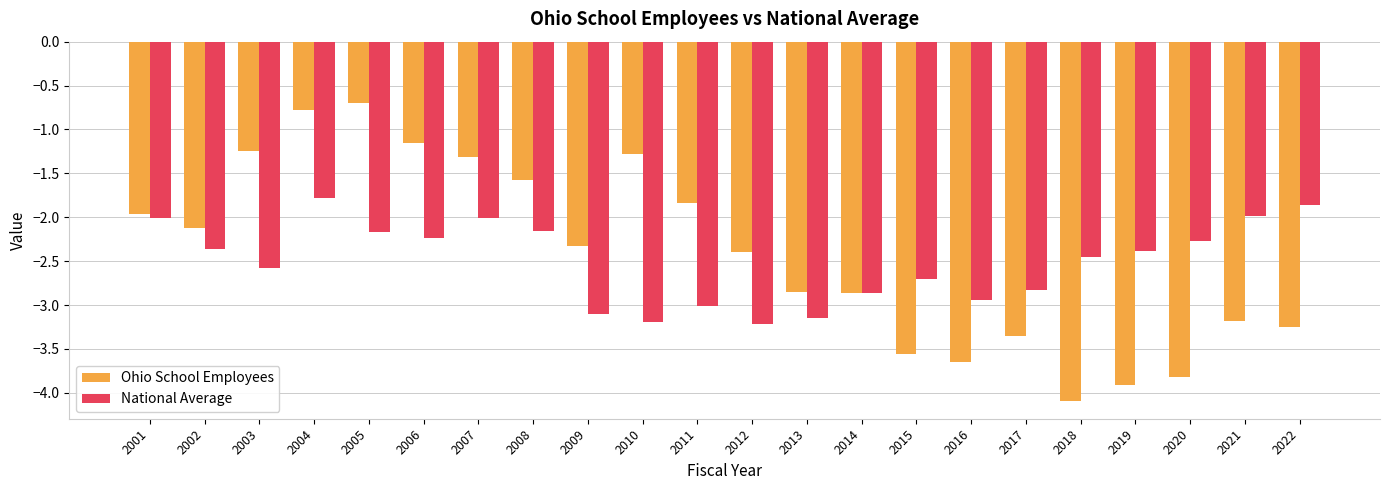

At which label does Ohio School Employees first exceed -2?

2001